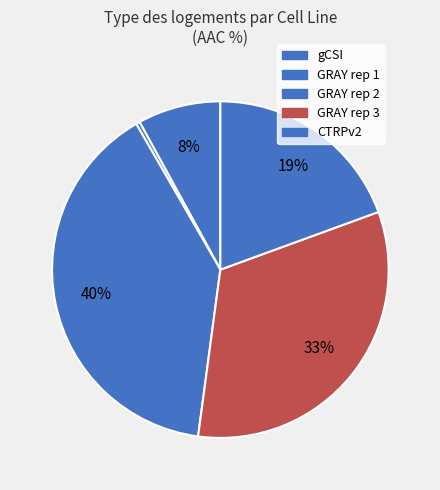

To the nearest percent, what is the average slice percentage?

20%